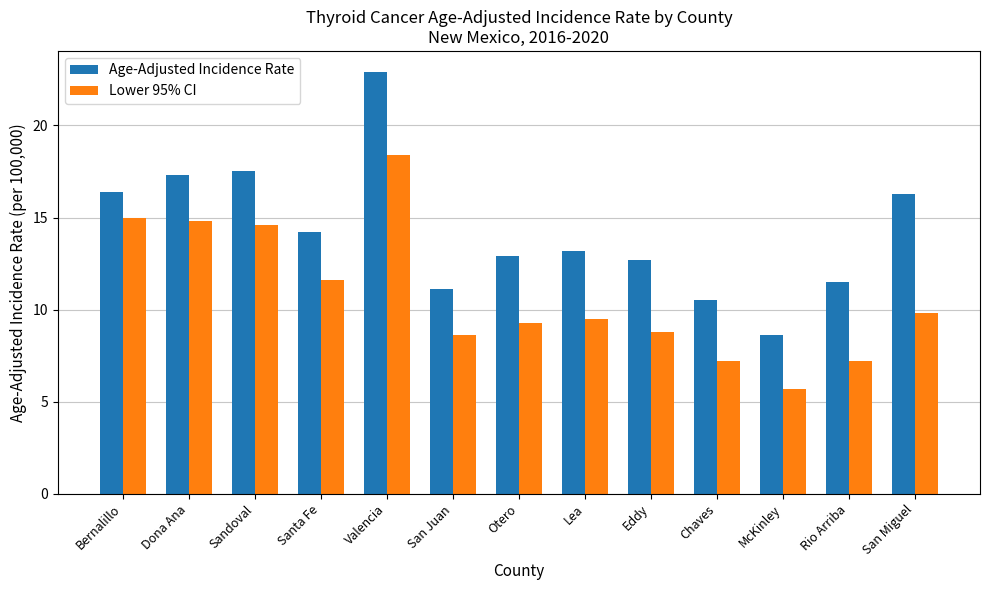

What position from the left is Bernalillo?

1